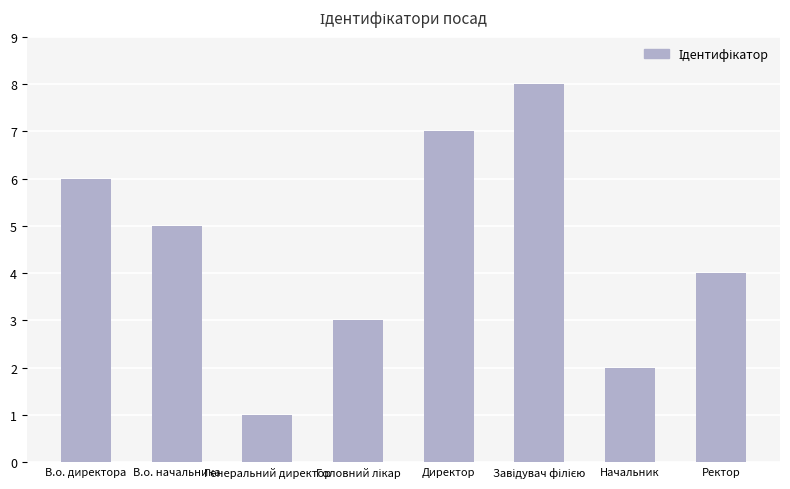

What is the label of the 5th bar from the left?

Директор